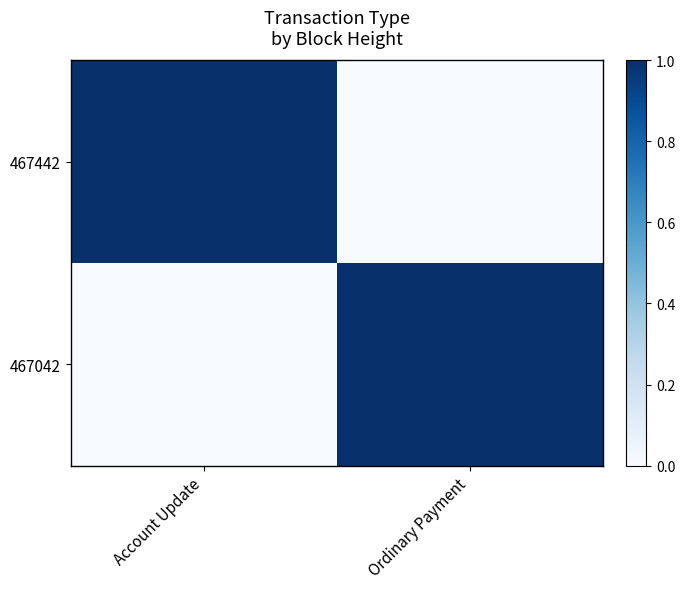

Reading right to left, list all the values displayed in this chart.

467442: Ordinary Payment=0	Account Update=1
467042: Ordinary Payment=1	Account Update=0